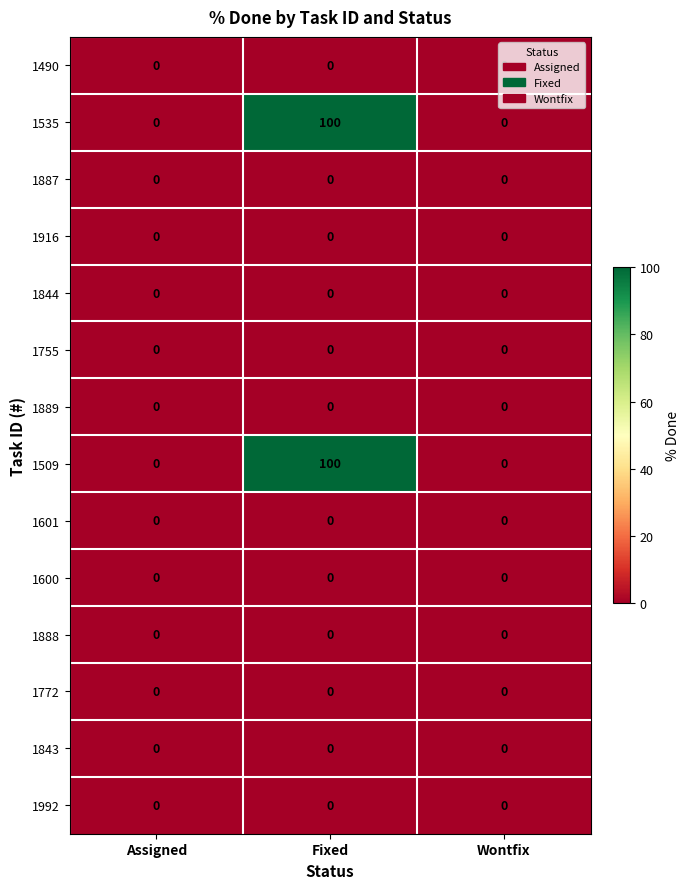

At how many categories does at least one series exceed 53?

1